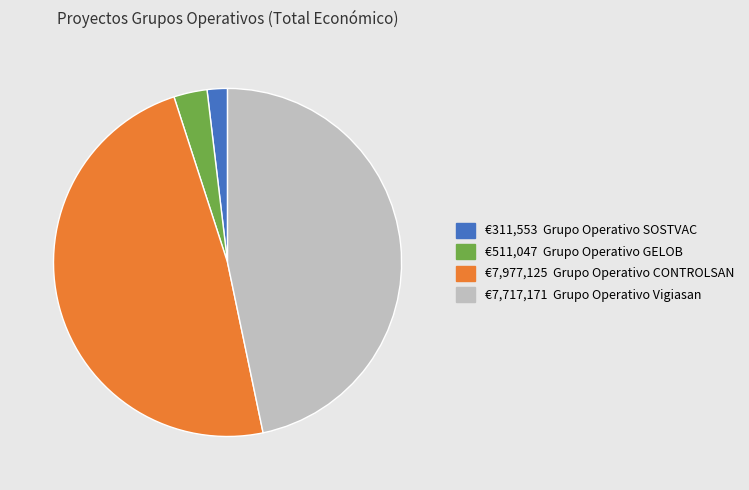

Count the number of slices in the pie.

4